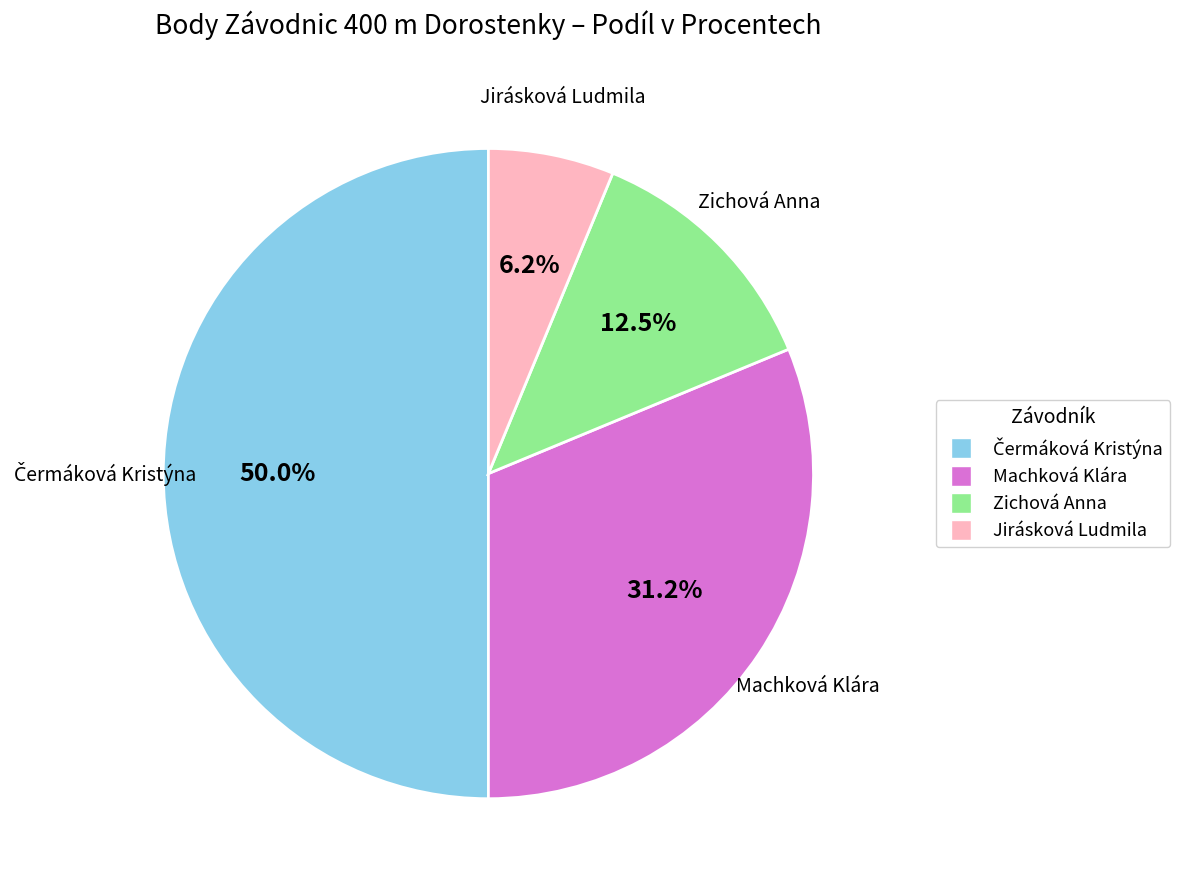

Approximately how many times larger is the value at Jirásková Ludmila compared to Zichová Anna?

0.5